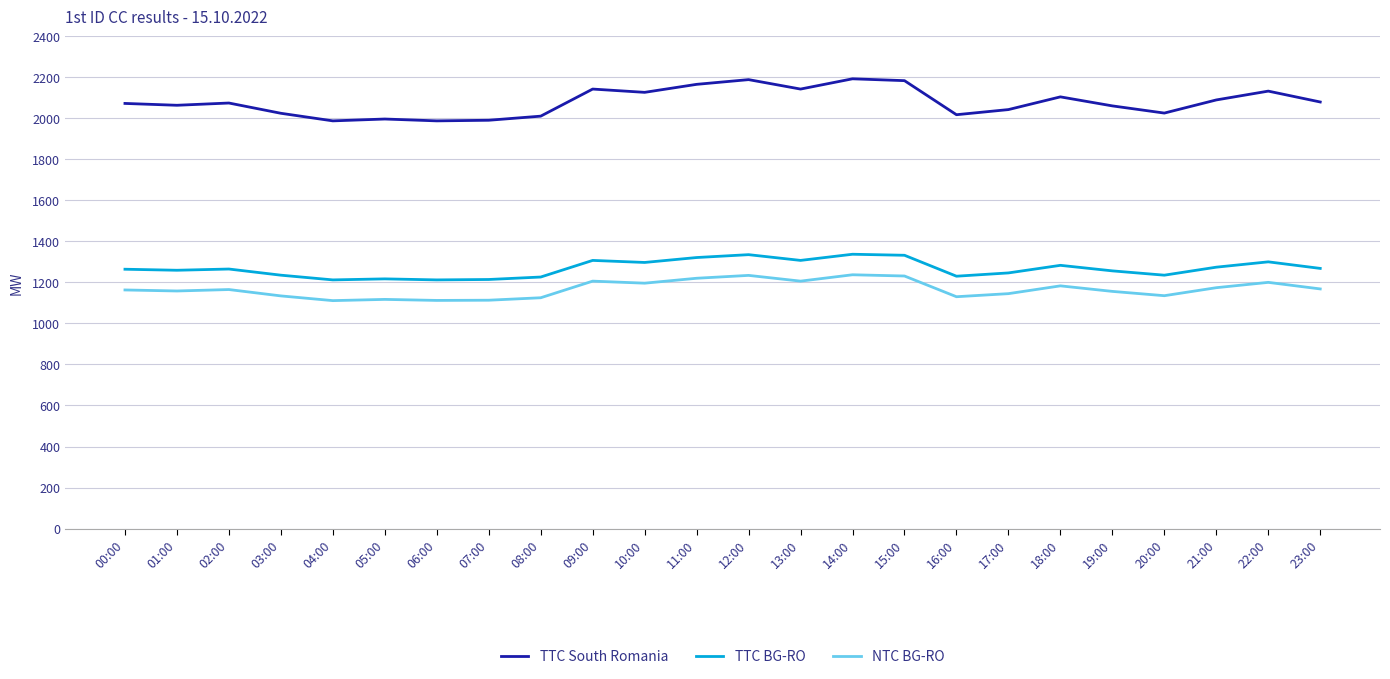

What is the smallest value displayed?

1111